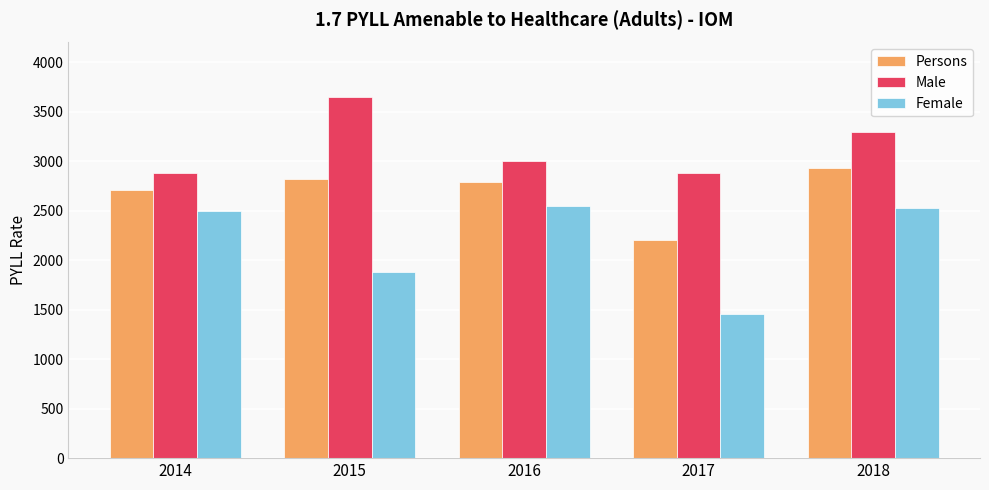

What is the highest value of the Male series?

3649.4